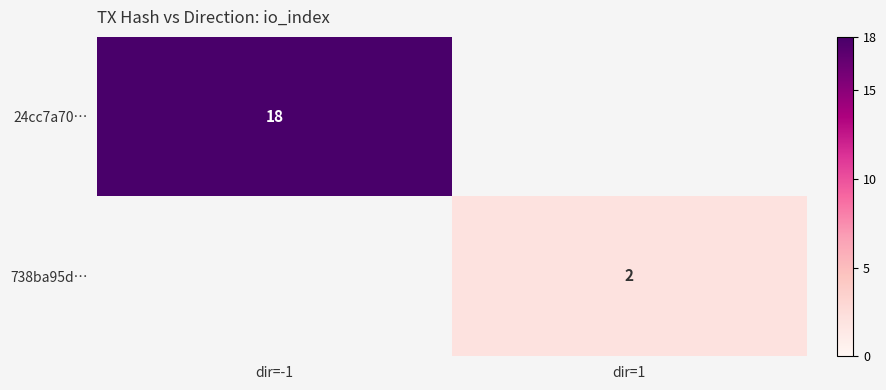

Count the 738ba95d… values in the range 0 to 2.

2